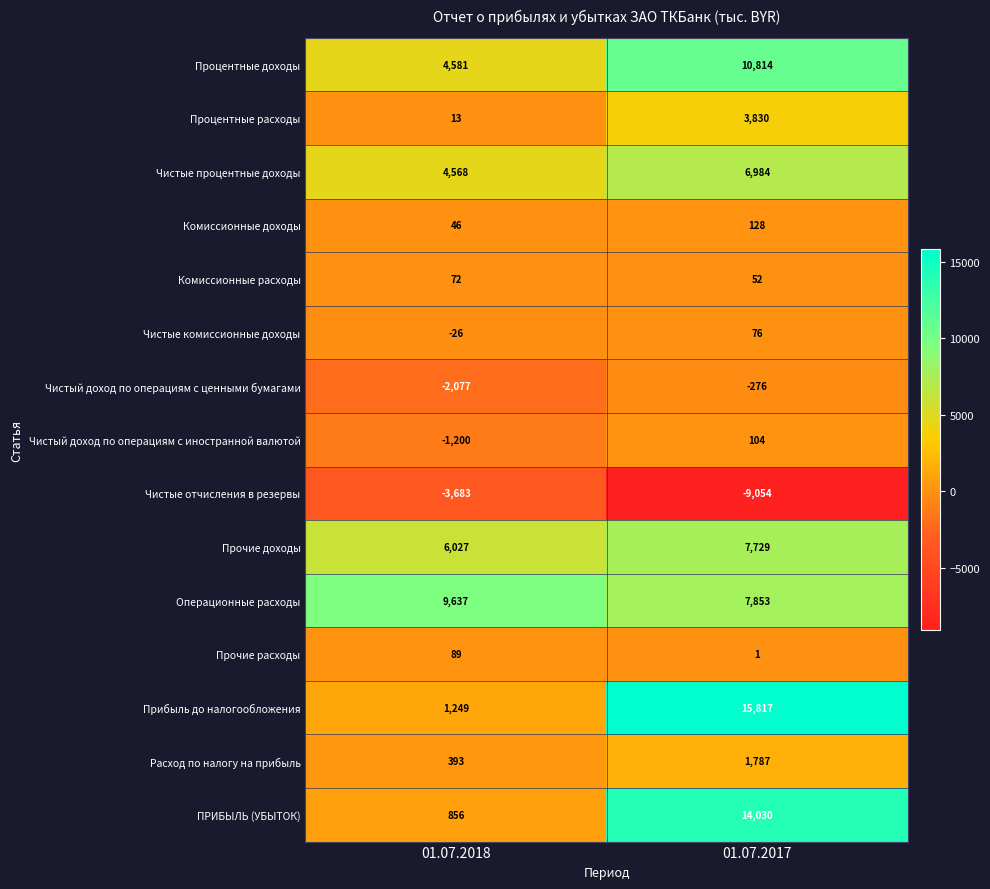

Reading left to right, list all the values displayed in this chart.

Процентные доходы: 01.07.2018=4581	01.07.2017=10814
Процентные расходы: 01.07.2018=13	01.07.2017=3830
Чистые процентные доходы: 01.07.2018=4568	01.07.2017=6984
Комиссионные доходы: 01.07.2018=46	01.07.2017=128
Комиссионные расходы: 01.07.2018=72	01.07.2017=52
Чистые комиссионные доходы: 01.07.2018=-26	01.07.2017=76
Чистый доход по операциям с ценными бумагами: 01.07.2018=-2077	01.07.2017=-276
Чистый доход по операциям с иностранной валютой: 01.07.2018=-1200	01.07.2017=104
Чистые отчисления в резервы: 01.07.2018=-3683	01.07.2017=-9054
Прочие доходы: 01.07.2018=6027	01.07.2017=7729
Операционные расходы: 01.07.2018=9637	01.07.2017=7853
Прочие расходы: 01.07.2018=89	01.07.2017=1
Прибыль до налогообложения: 01.07.2018=1249	01.07.2017=15817
Расход по налогу на прибыль: 01.07.2018=393	01.07.2017=1787
ПРИБЫЛЬ (УБЫТОК): 01.07.2018=856	01.07.2017=14030